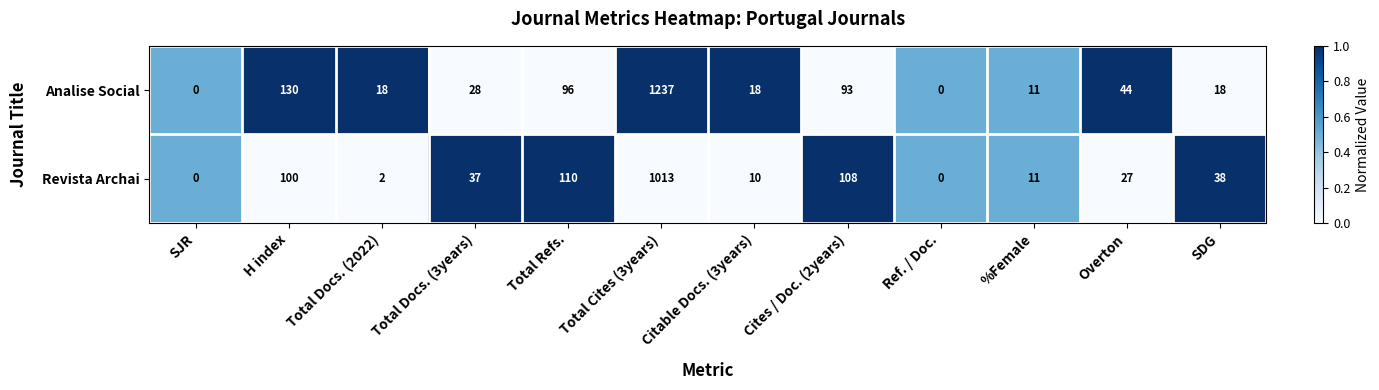

Between Total Cites (3years) and SDG, which series saw the biggest shift?

Analise Social